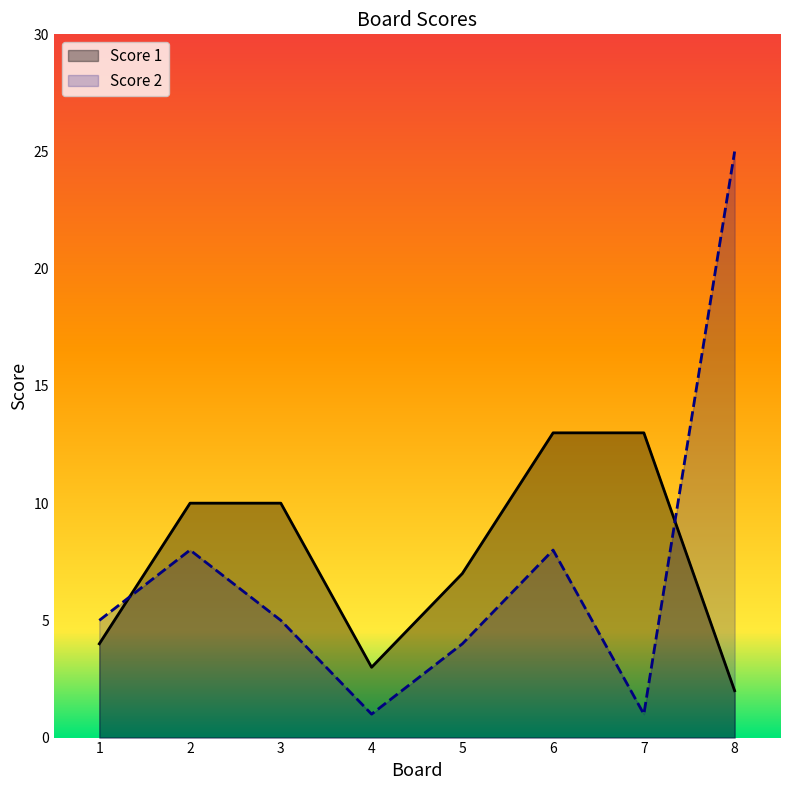

Count the number of data series in this chart.

2